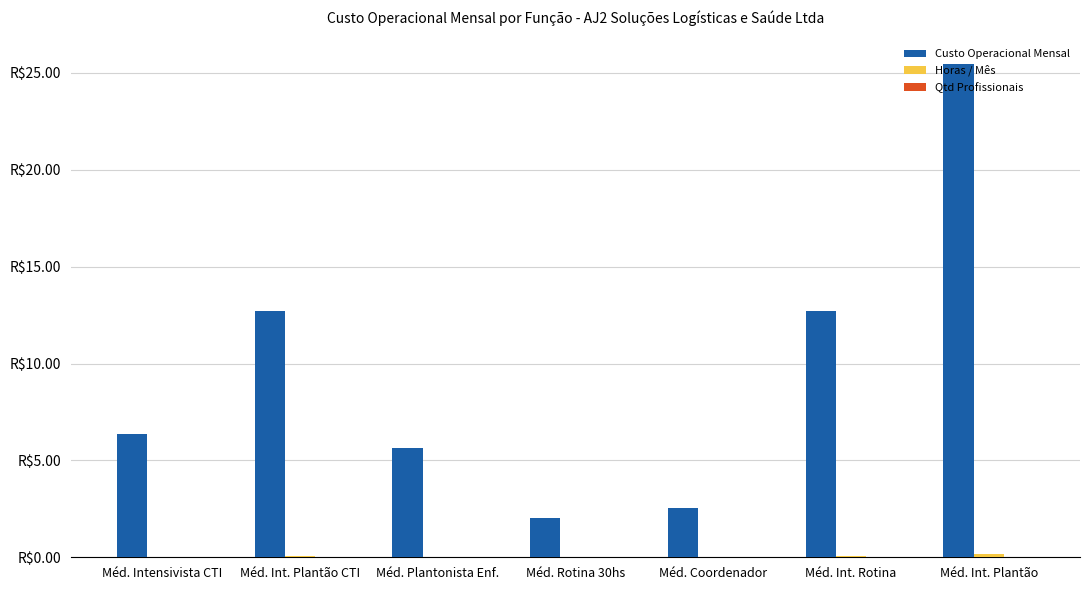

Count the Qtd Profissionais values in the range 0 to 1.

7